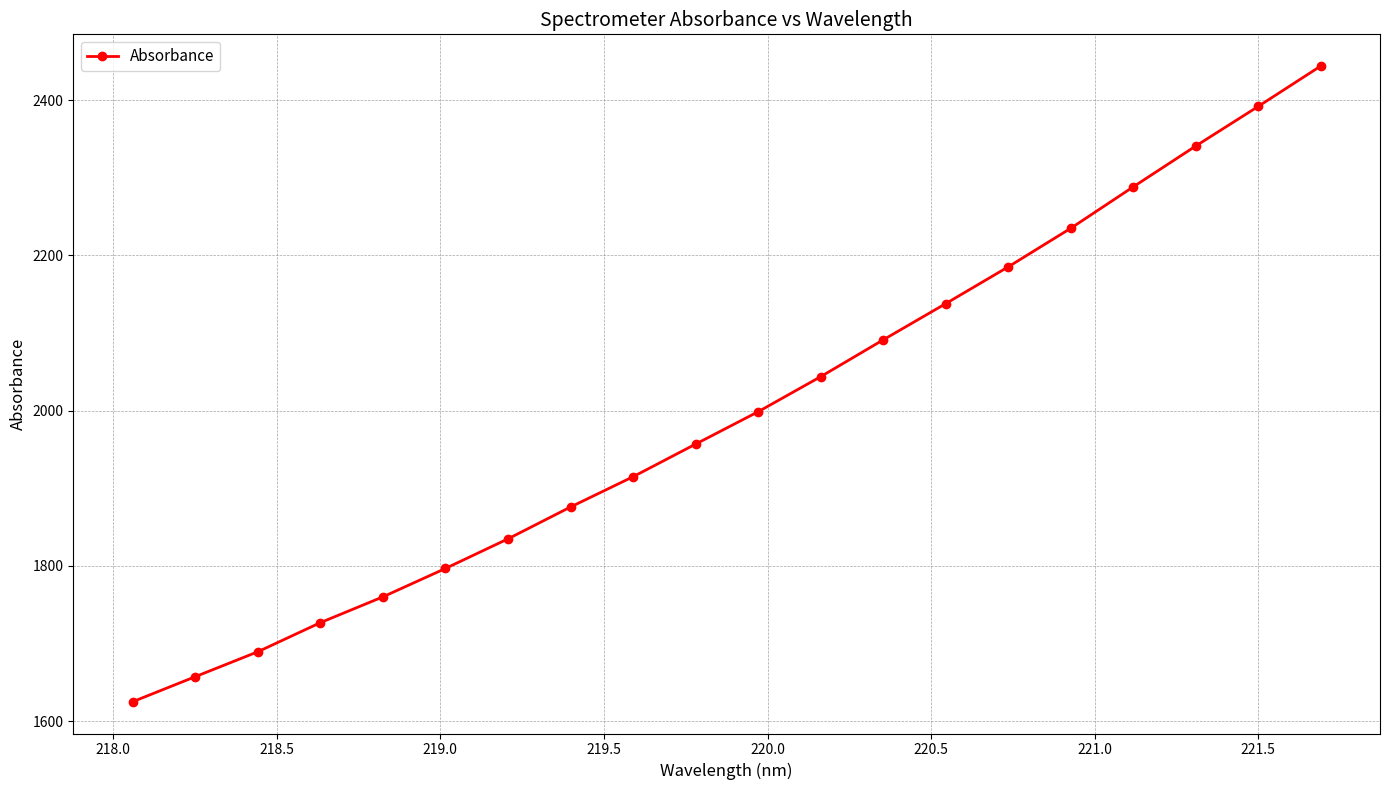

What is the smallest value displayed?

1625.2